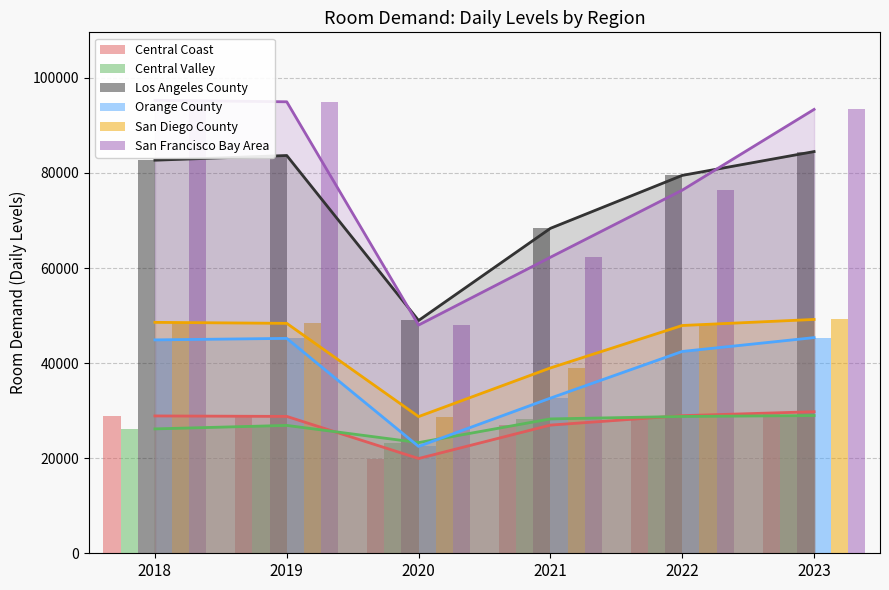

At which category is the sum across all series the highest?

2023